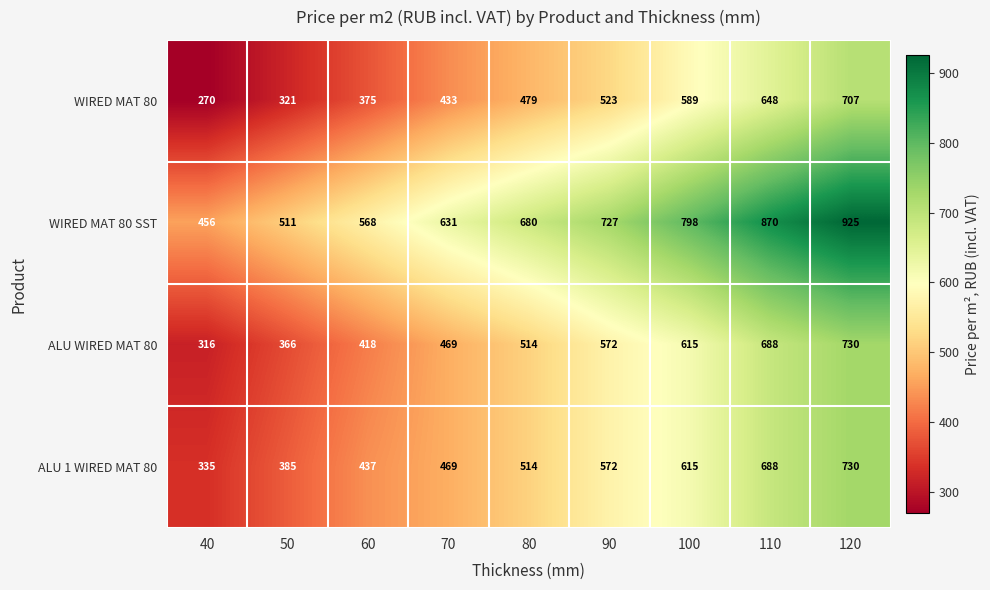

Rank the series at 50 from highest to lowest value.

WIRED MAT 80 SST, ALU 1 WIRED MAT 80, ALU WIRED MAT 80, WIRED MAT 80